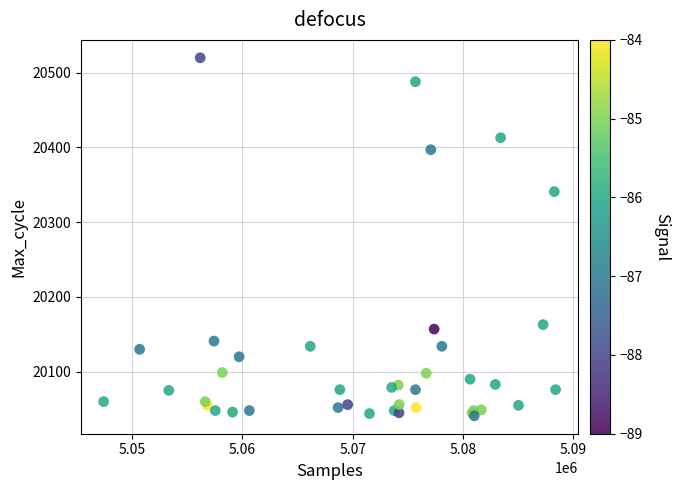

What Y value in the scatter plot is closest to 20280?

20341